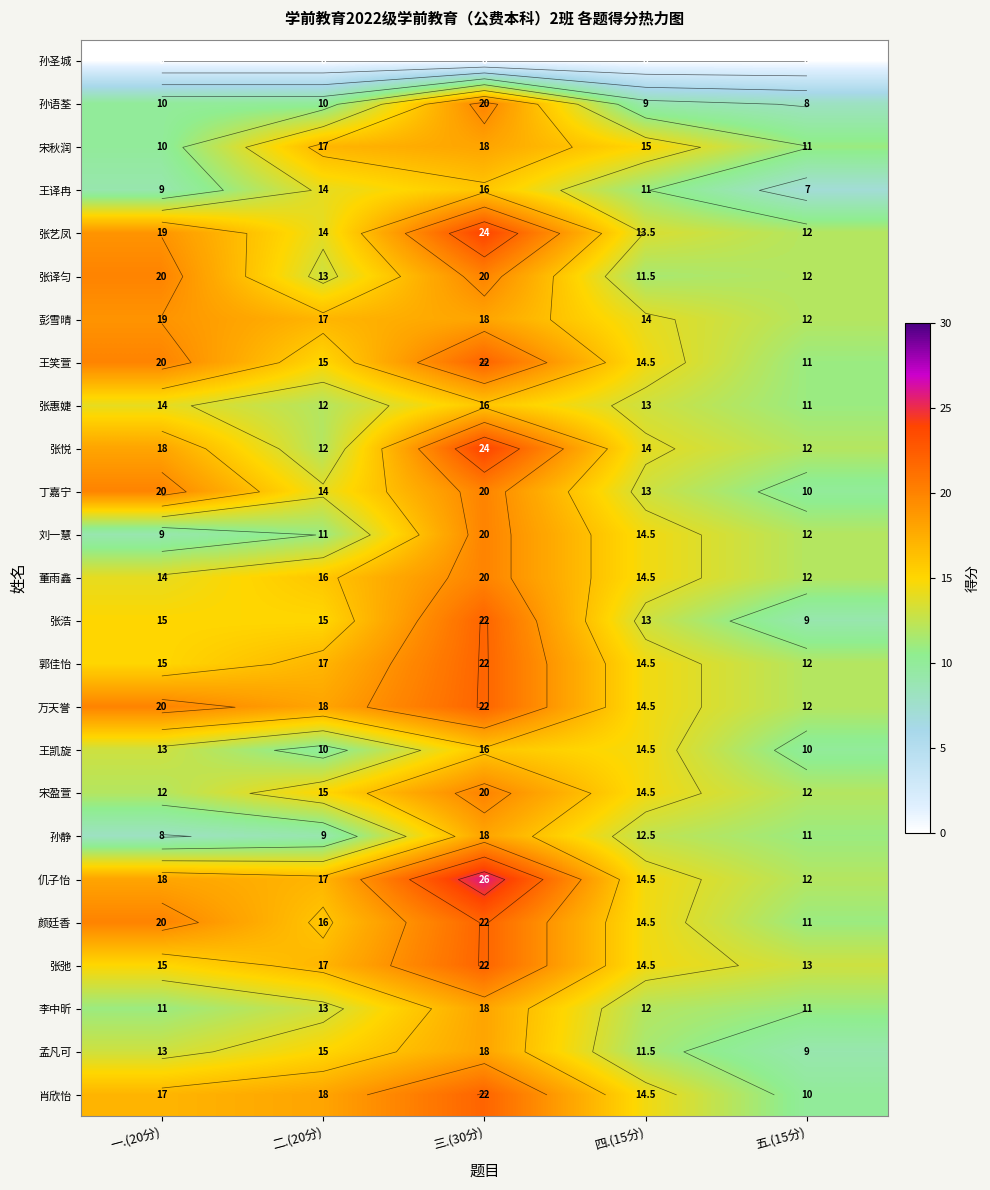

Where does the 颜廷香 series first go above 16?

一.(20分)